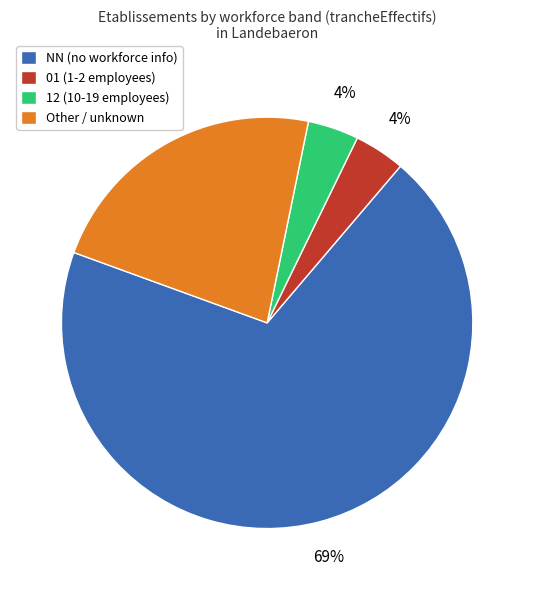

Combined, do 12 (10-19 employees) and NN (no workforce info) account for over 50%?

Yes